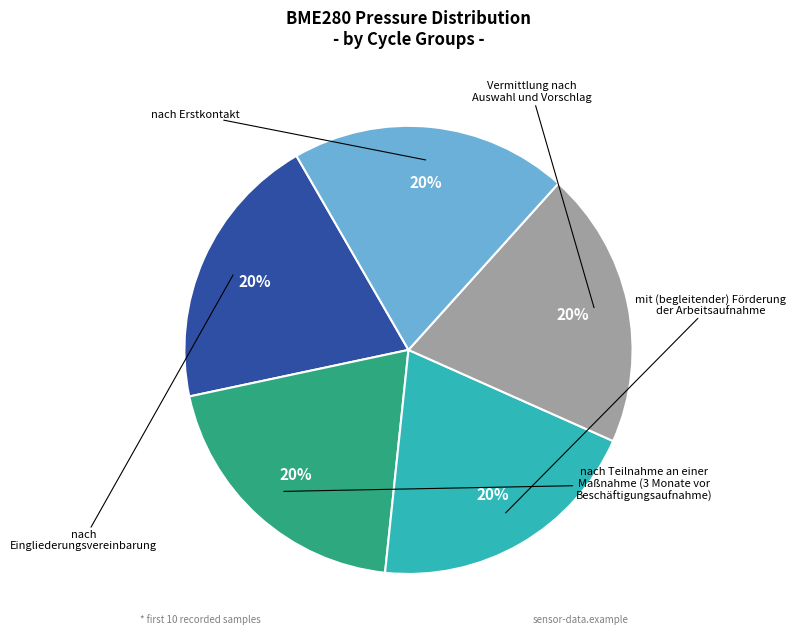

To the nearest percent, what is the average slice percentage?

20%